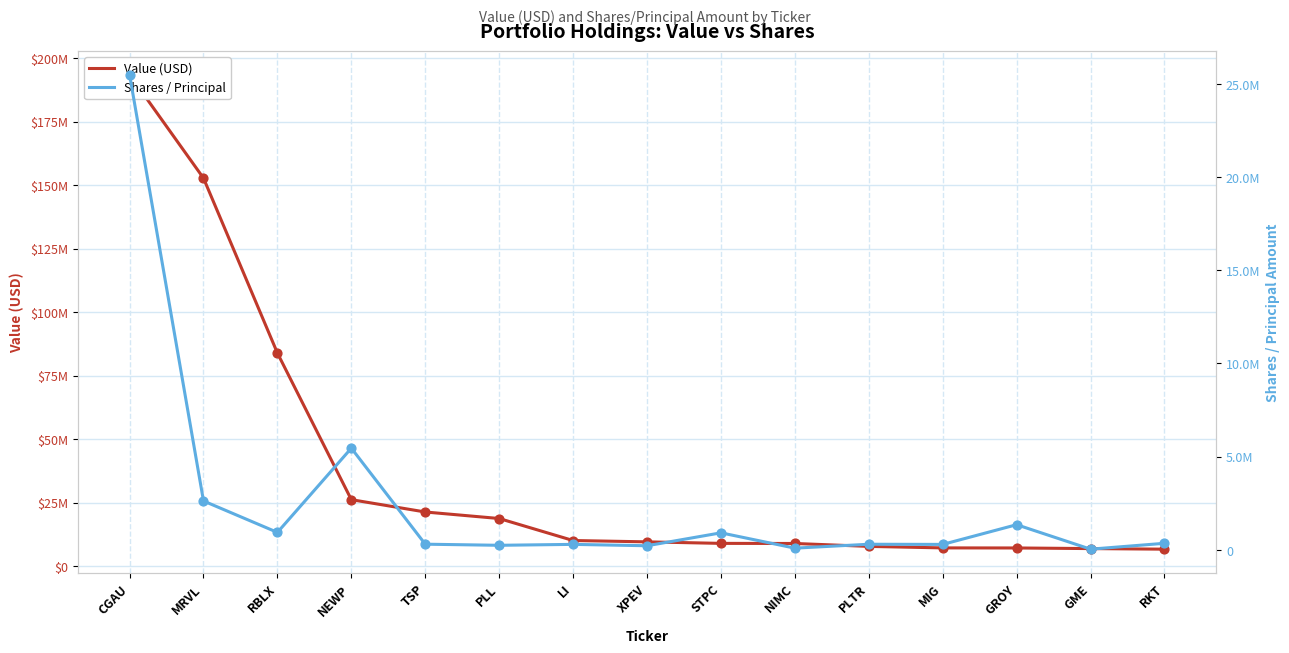

Which series reaches the maximum Y coordinate?

Value (USD)